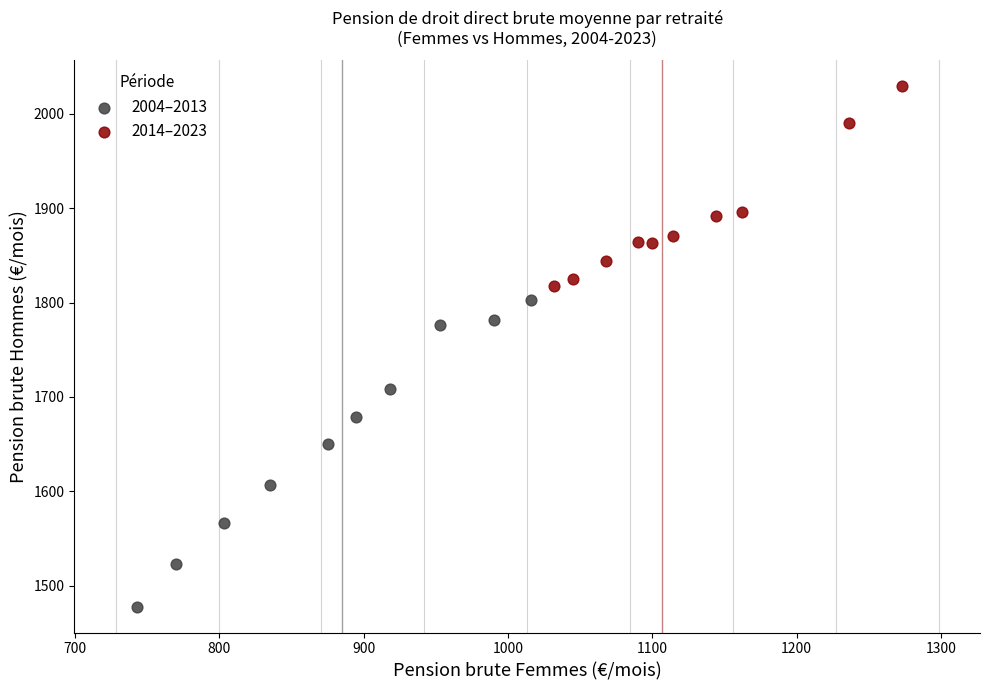

Which series has the widest spread of Y values?

2004–2013